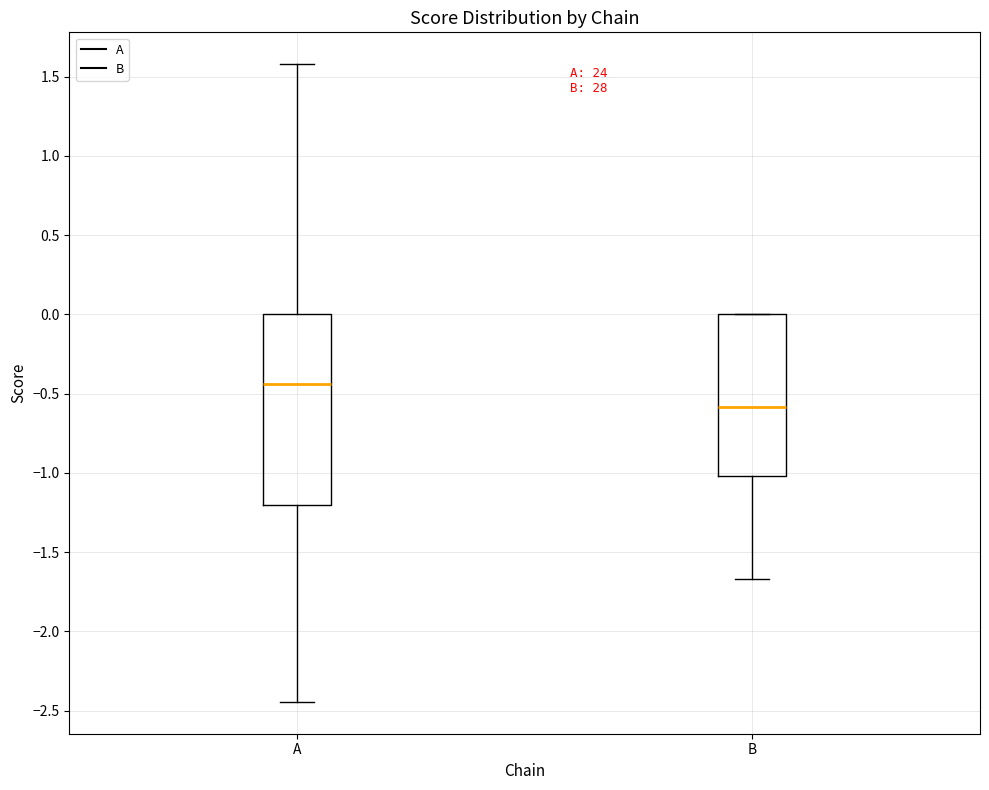

Comparing the boxes themselves (not the whiskers), which one is the tallest?

A